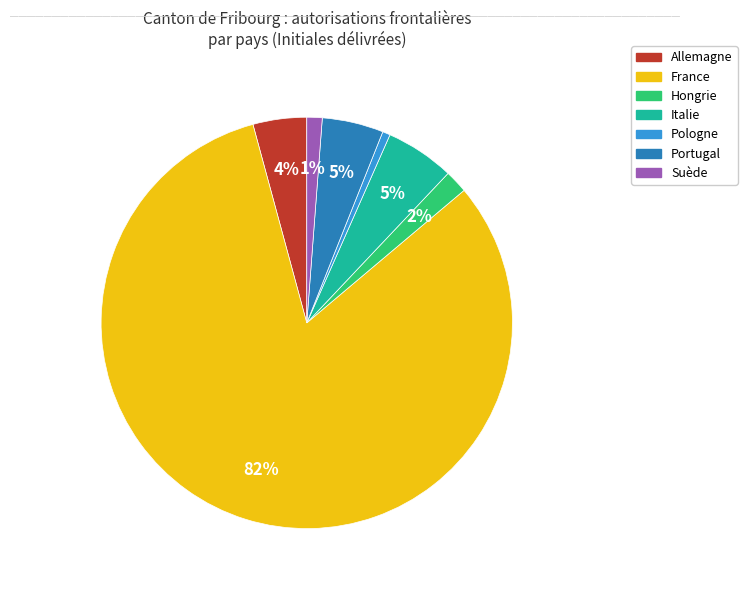

To the nearest percent, what is the difference between the largest and smallest slice percentages?

81%